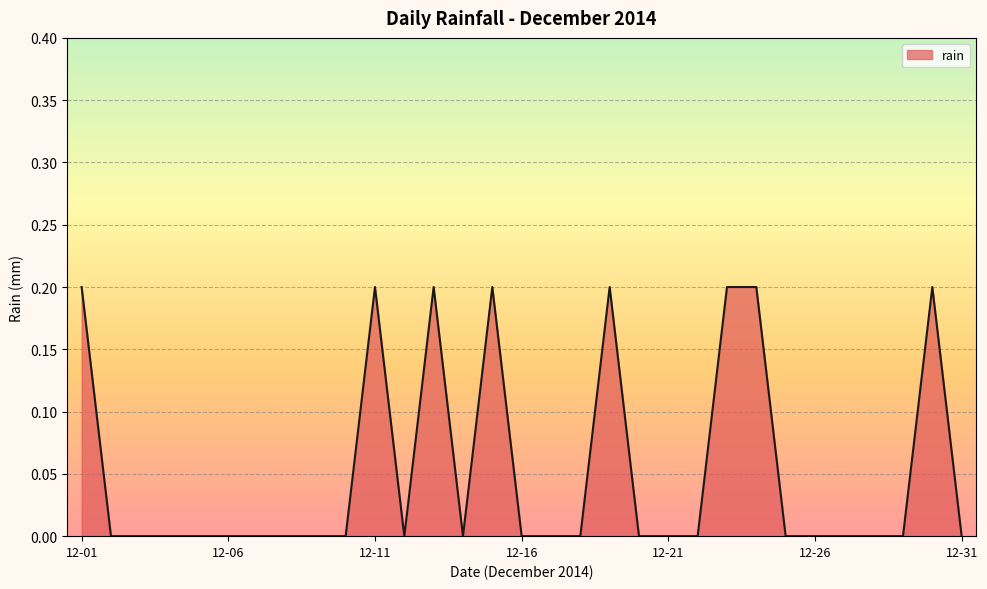

The value at 12-21 is 0.1. True or false?

False